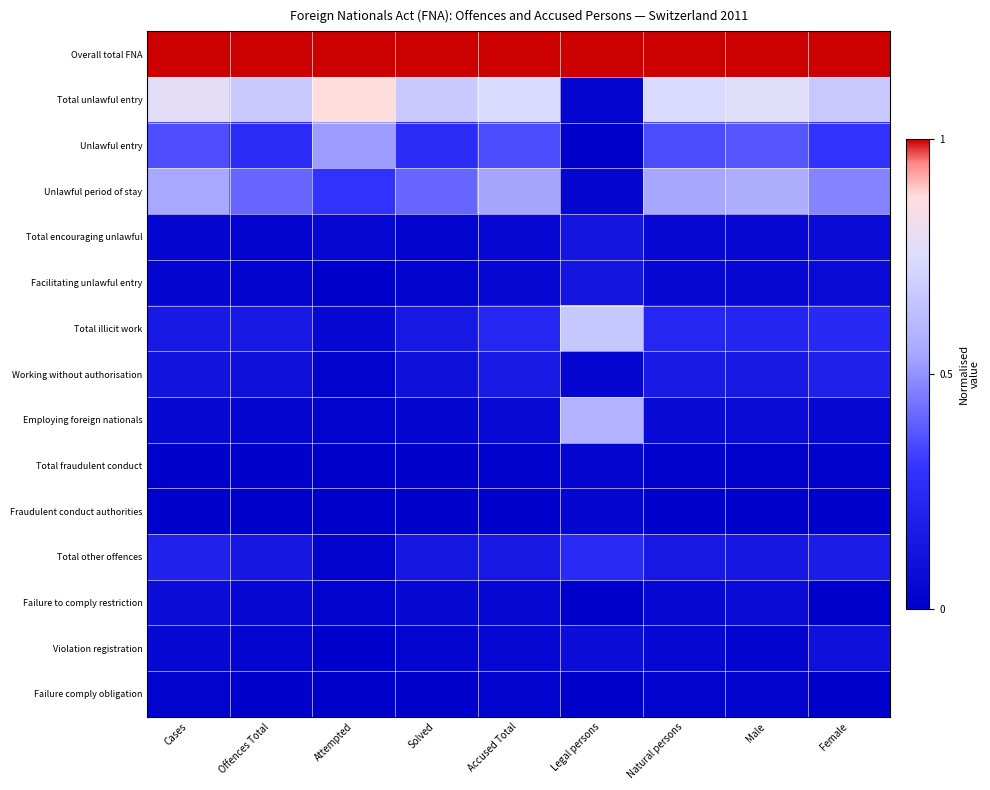

Reading left to right, extract all data points from this chart.

Overall total FNA: Cases=1.0	Offences Total=1.0	Attempted=1.0	Solved=1.0	Accused Total=1.0	Legal persons=1.0	Natural persons=1.0	Male=1.0	Female=1.0
Total unlawful entry: Cases=0.8	Offences Total=0.7	Attempted=0.9	Solved=0.7	Accused Total=0.7	Legal persons=0.0	Natural persons=0.7	Male=0.8	Female=0.7
Unlawful entry: Cases=0.4	Offences Total=0.3	Attempted=0.5	Solved=0.3	Accused Total=0.4	Legal persons=0.0	Natural persons=0.4	Male=0.4	Female=0.3
Unlawful period of stay: Cases=0.5	Offences Total=0.4	Attempted=0.3	Solved=0.4	Accused Total=0.5	Legal persons=0.0	Natural persons=0.5	Male=0.6	Female=0.5
Total encouraging unlawful: Cases=0.0	Offences Total=0.0	Attempted=0.1	Solved=0.0	Accused Total=0.1	Legal persons=0.1	Natural persons=0.1	Male=0.0	Female=0.1
Facilitating unlawful entry: Cases=0.0	Offences Total=0.0	Attempted=0.0	Solved=0.0	Accused Total=0.0	Legal persons=0.1	Natural persons=0.0	Male=0.0	Female=0.1
Total illicit work: Cases=0.2	Offences Total=0.1	Attempted=0.1	Solved=0.1	Accused Total=0.2	Legal persons=0.7	Natural persons=0.2	Male=0.2	Female=0.2
Working without authorisation: Cases=0.1	Offences Total=0.1	Attempted=0.0	Solved=0.1	Accused Total=0.2	Legal persons=0.0	Natural persons=0.2	Male=0.1	Female=0.2
Employing foreign nationals: Cases=0.1	Offences Total=0.0	Attempted=0.0	Solved=0.0	Accused Total=0.1	Legal persons=0.6	Natural persons=0.1	Male=0.1	Female=0.0
Total fraudulent conduct: Cases=0.0	Offences Total=0.0	Attempted=0.0	Solved=0.0	Accused Total=0.0	Legal persons=0.0	Natural persons=0.0	Male=0.0	Female=0.0
Fraudulent conduct authorities: Cases=0.0	Offences Total=0.0	Attempted=0.0	Solved=0.0	Accused Total=0.0	Legal persons=0.0	Natural persons=0.0	Male=0.0	Female=0.0
Total other offences: Cases=0.2	Offences Total=0.1	Attempted=0.0	Solved=0.1	Accused Total=0.1	Legal persons=0.2	Natural persons=0.1	Male=0.1	Female=0.2
Failure to comply restriction: Cases=0.1	Offences Total=0.1	Attempted=0.0	Solved=0.1	Accused Total=0.0	Legal persons=0.0	Natural persons=0.0	Male=0.1	Female=0.0
Violation registration: Cases=0.1	Offences Total=0.0	Attempted=0.0	Solved=0.0	Accused Total=0.0	Legal persons=0.1	Natural persons=0.0	Male=0.0	Female=0.1
Failure comply obligation: Cases=0.0	Offences Total=0.0	Attempted=0.0	Solved=0.0	Accused Total=0.0	Legal persons=0.0	Natural persons=0.0	Male=0.0	Female=0.0